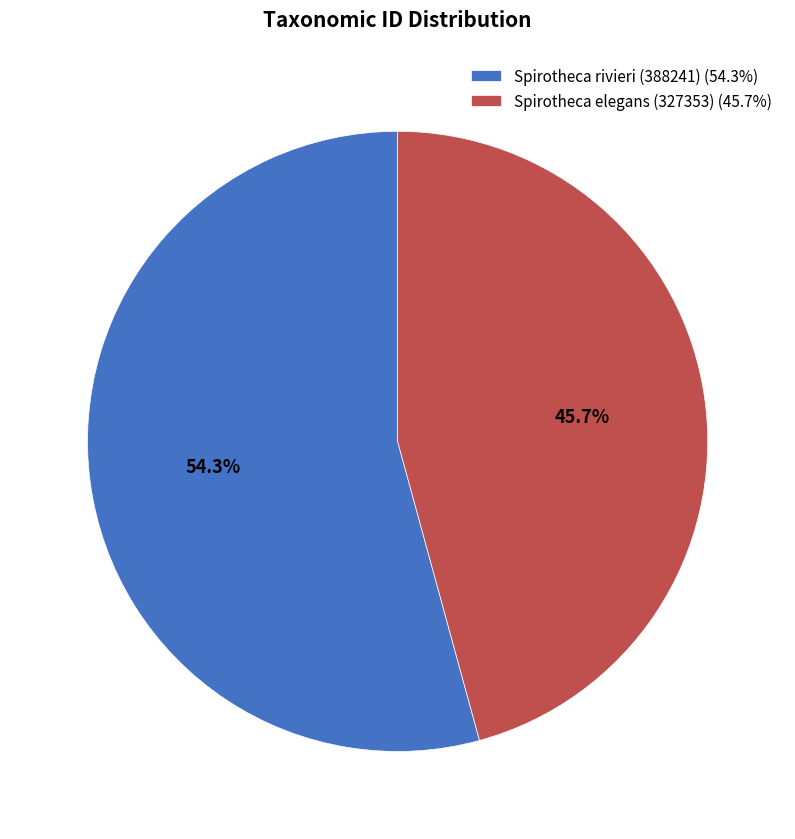

Does Spirotheca rivieri (388241) represent more than half of the total?

Yes